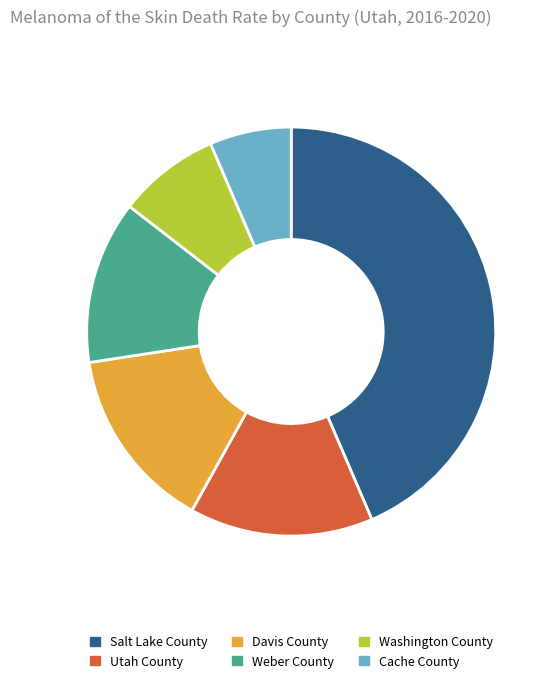

Between Salt Lake County and Washington County, which is larger?

Salt Lake County